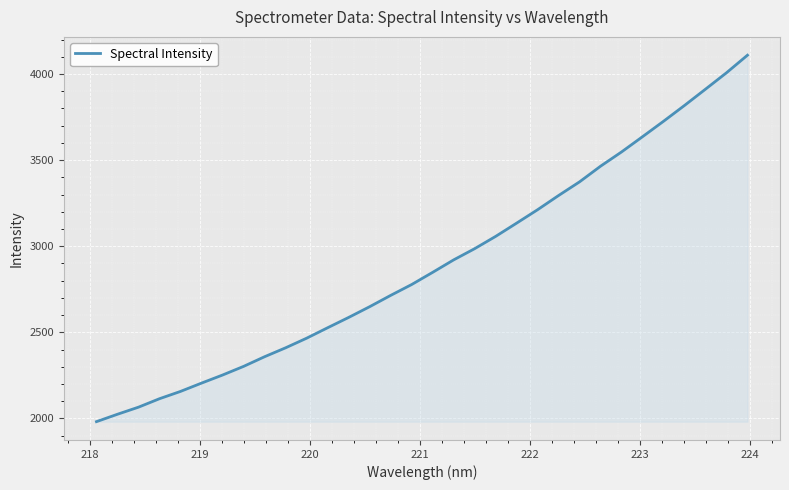

True or false: there are more than 0 points higher than both neighbors.

False